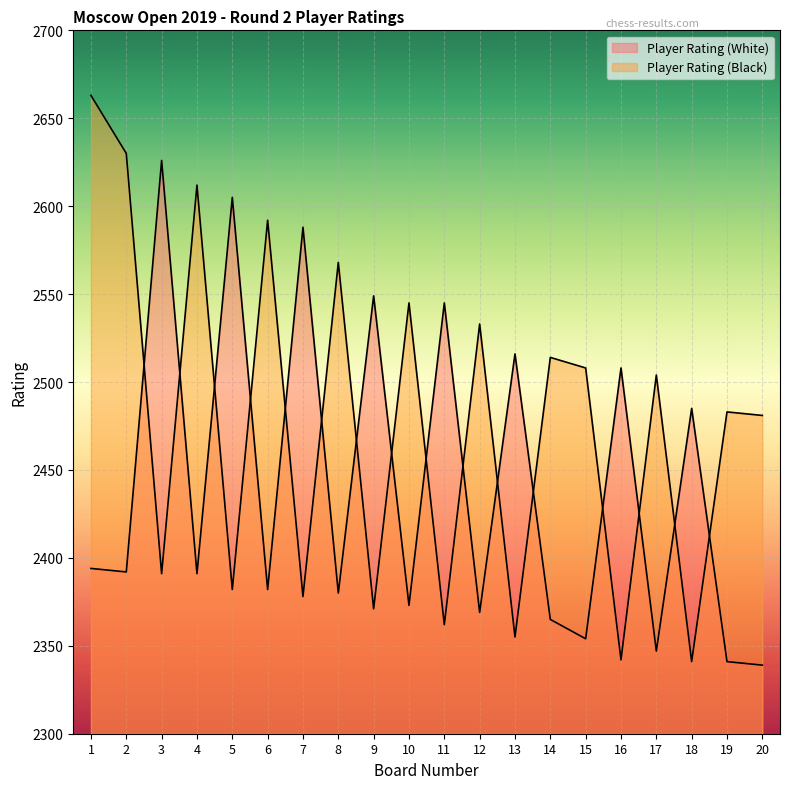

Rank the series by their average value, from highest to lowest.

Player Rating (Black), Player Rating (White)